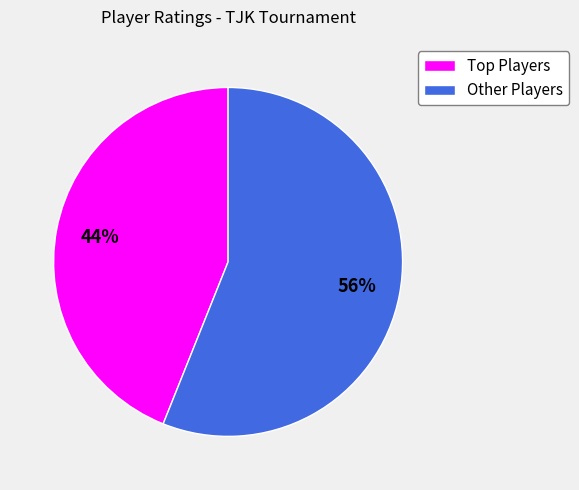

Is there a majority slice in this chart?

Yes